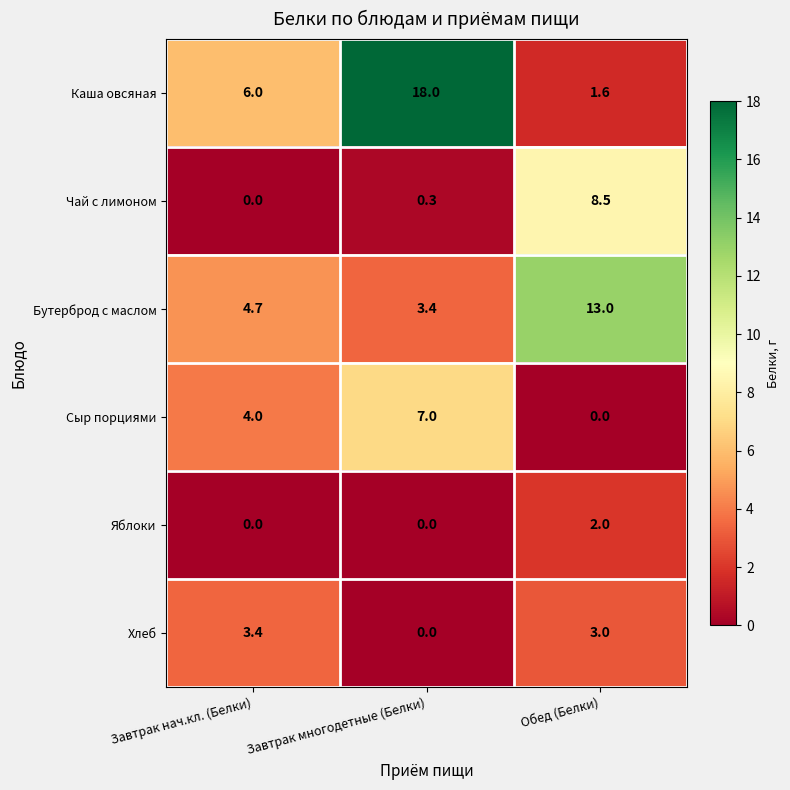

Where is Каша овсяная nearest to the value 9?

Завтрак нач.кл. (Белки)